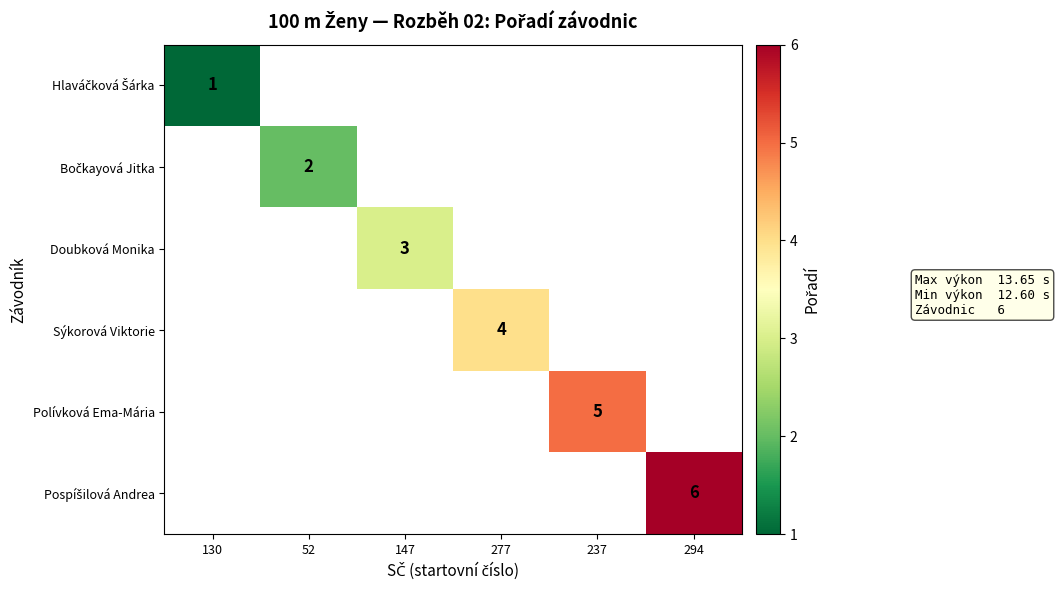

The Doubková Monika series shows 5 at 147. True or false?

False